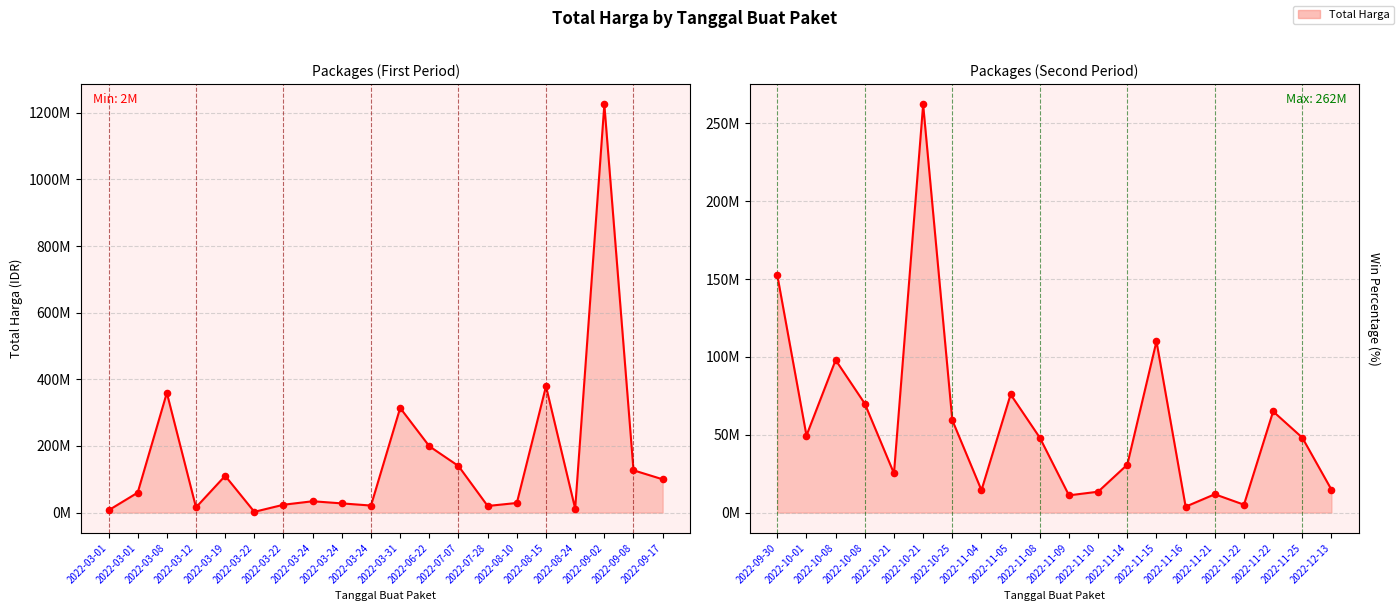

Approximately how many times larger is the value at 2022-07-07 compared to 2022-10-08?

1.4